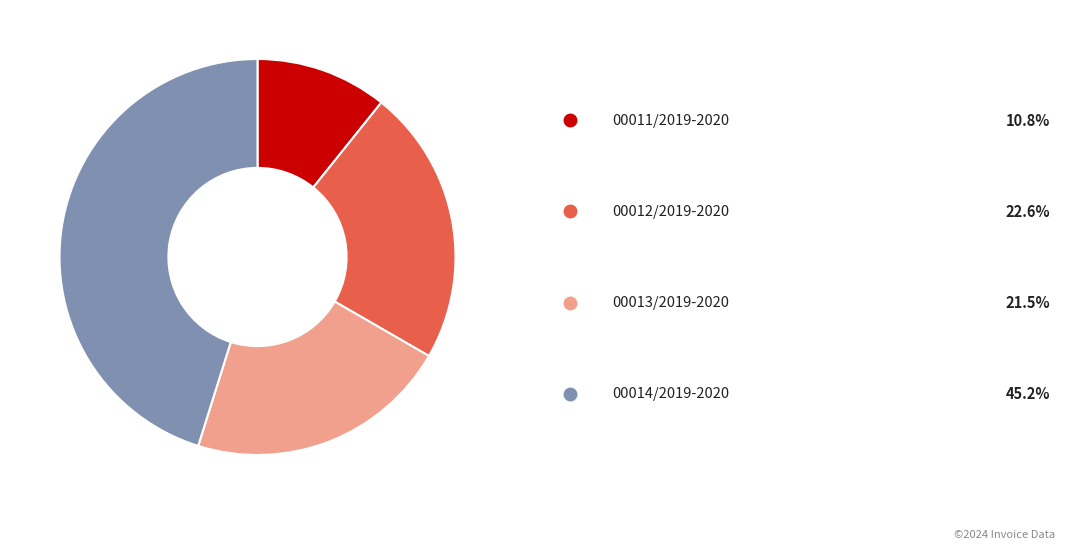

Is there any slice that represents more than half of the pie?

No